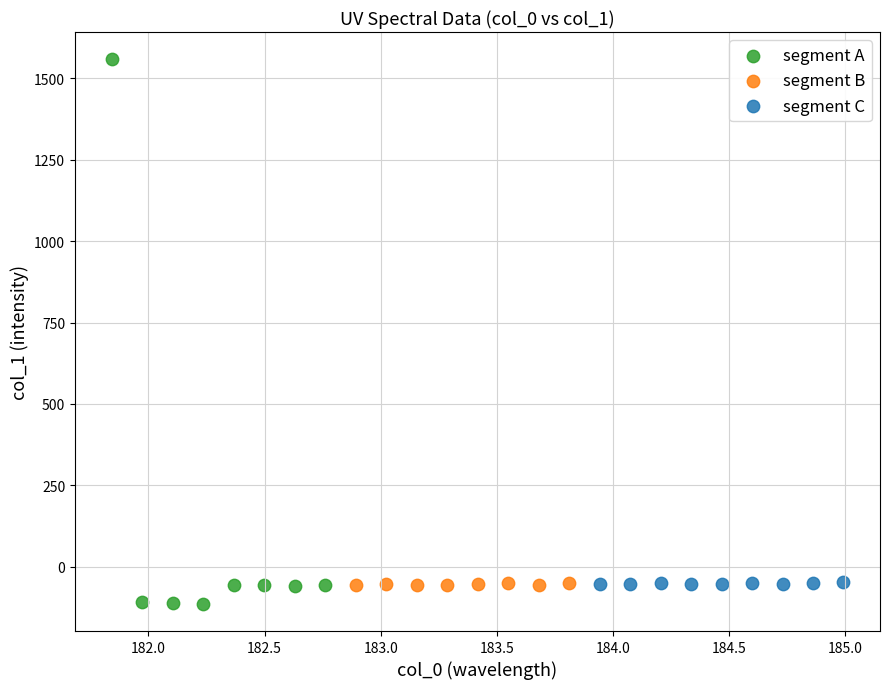

Which series has the largest Y range (max minus min)?

segment A